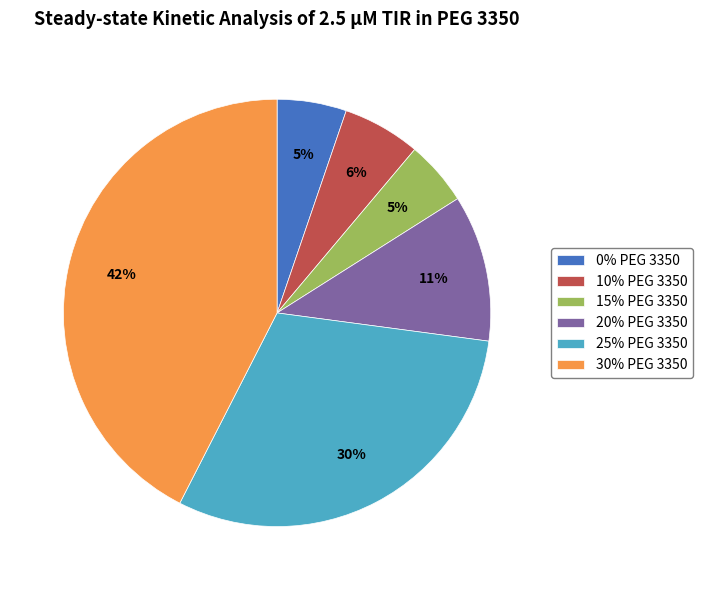

Combined, do 30% PEG 3350 and 20% PEG 3350 account for over 50%?

Yes